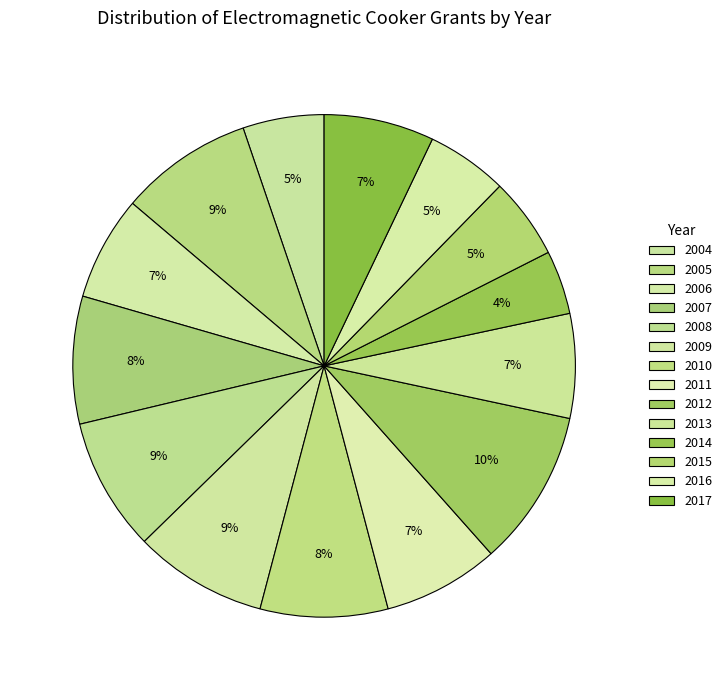

Which category has the biggest portion of the pie?

2012